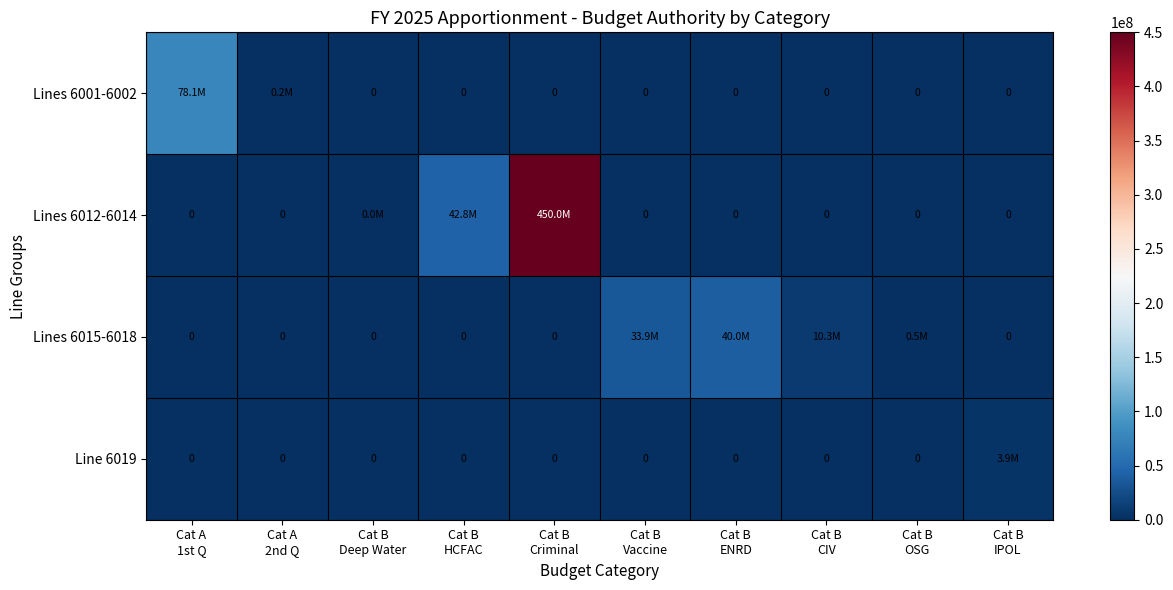

Is the value of Lines 6001-6002 at Cat B OSG greater than the value of Line 6019 at Cat A 1st Q?

No